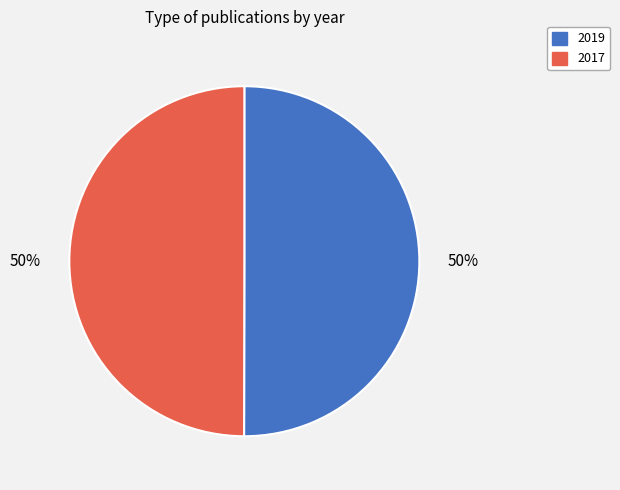

The 2017 slice represents 38% of the pie. True or false?

False